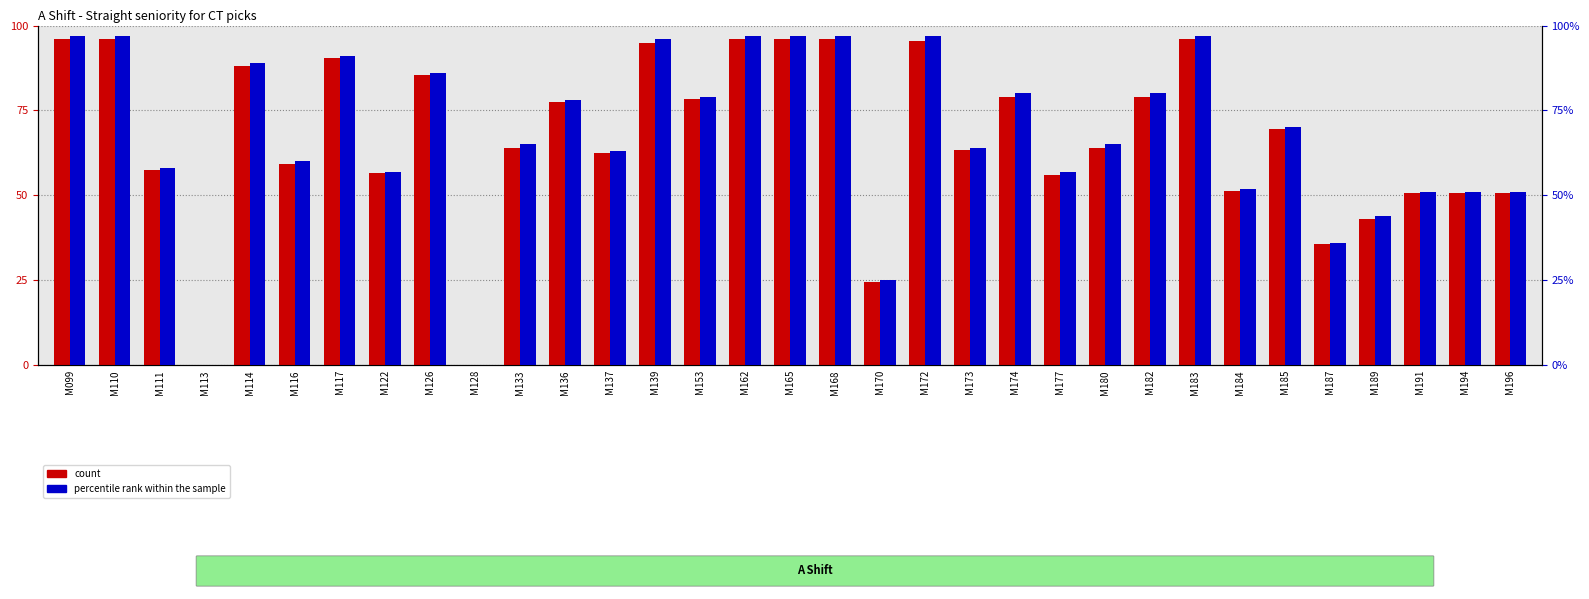

True or false: count has a value of 135.1 at M114.

False